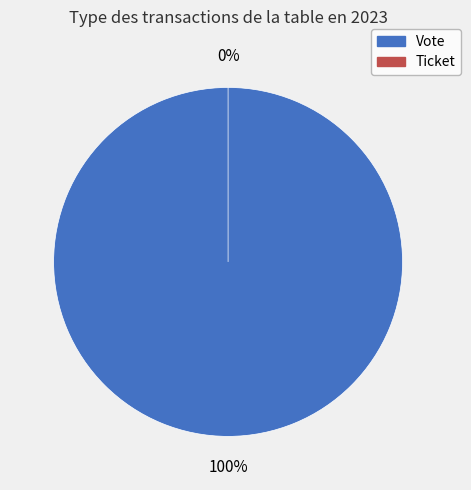

Which slice is the smallest?

Ticket